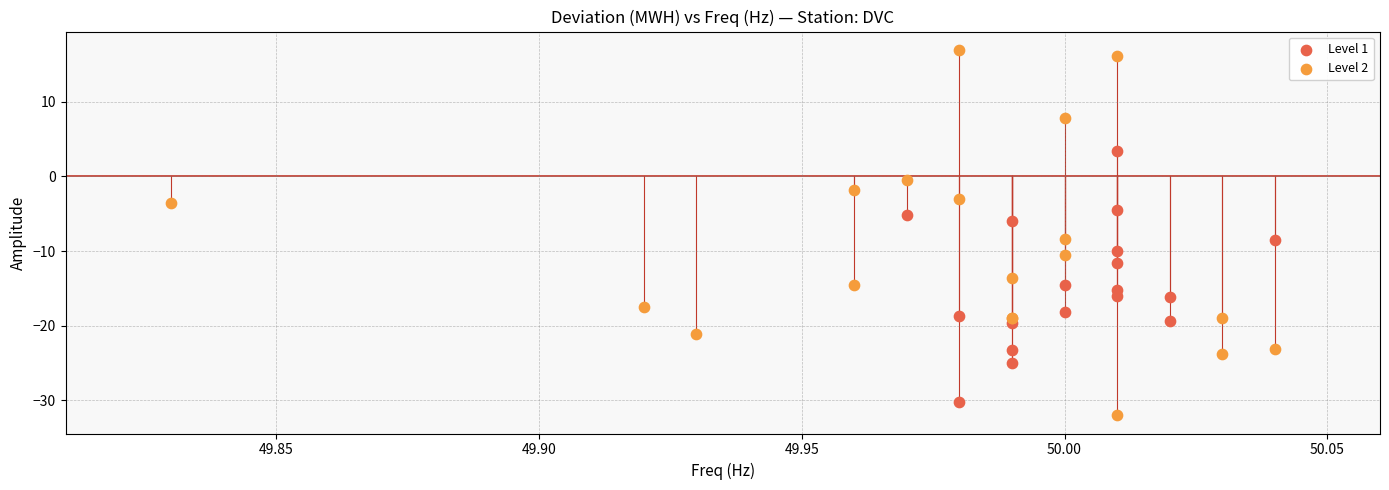

Which series contains the highest Y value?

Level 2